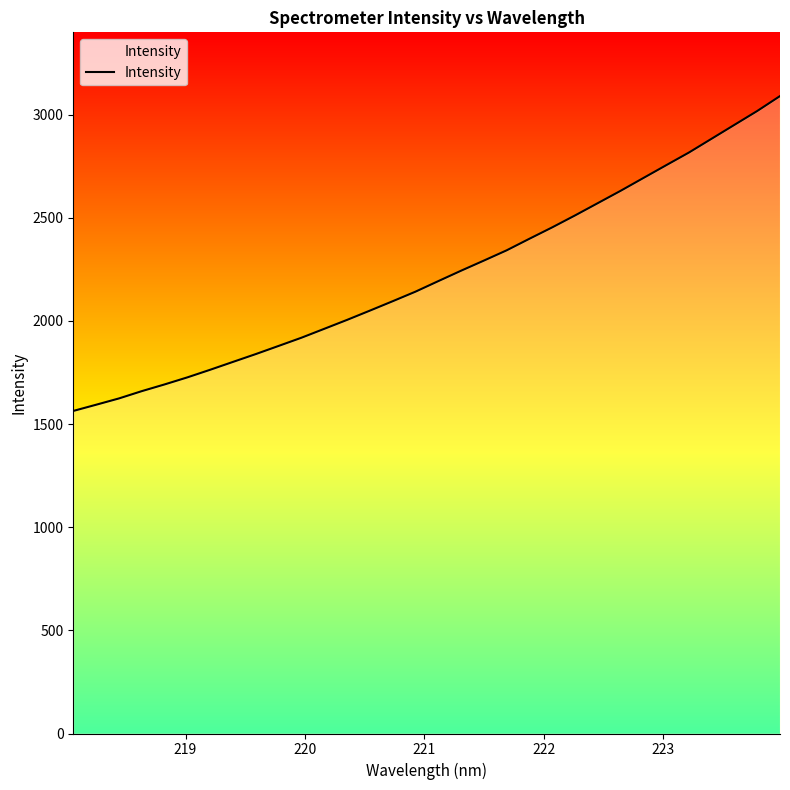

Does the chart display data point markers on the line(s)?

No